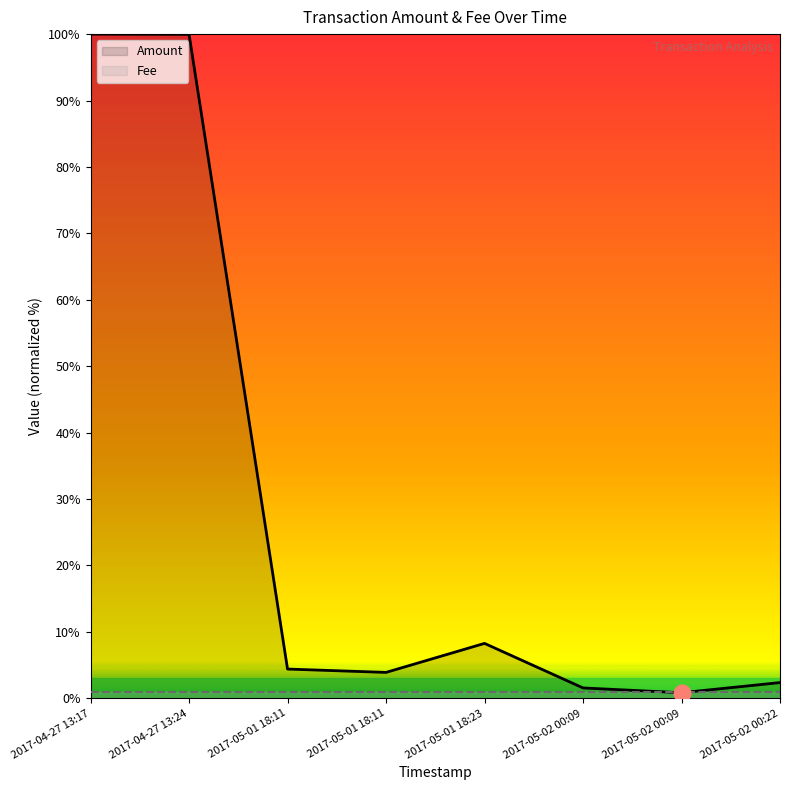

Which series changed the most between 2017-04-27 13:17 and 2017-04-27 13:24?

Amount